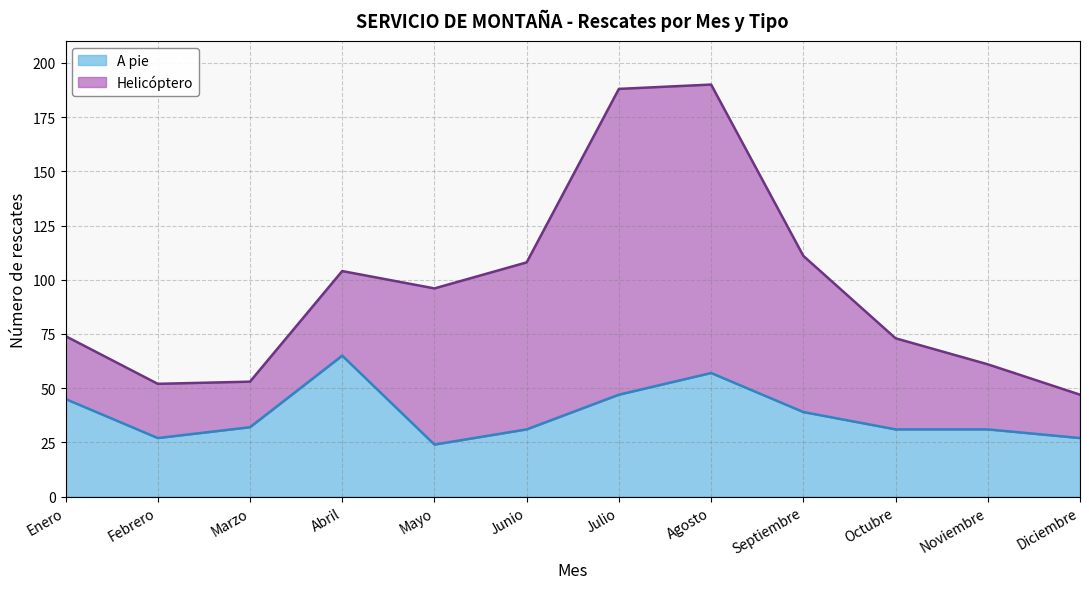

Does the chart display data point markers on the line(s)?

No